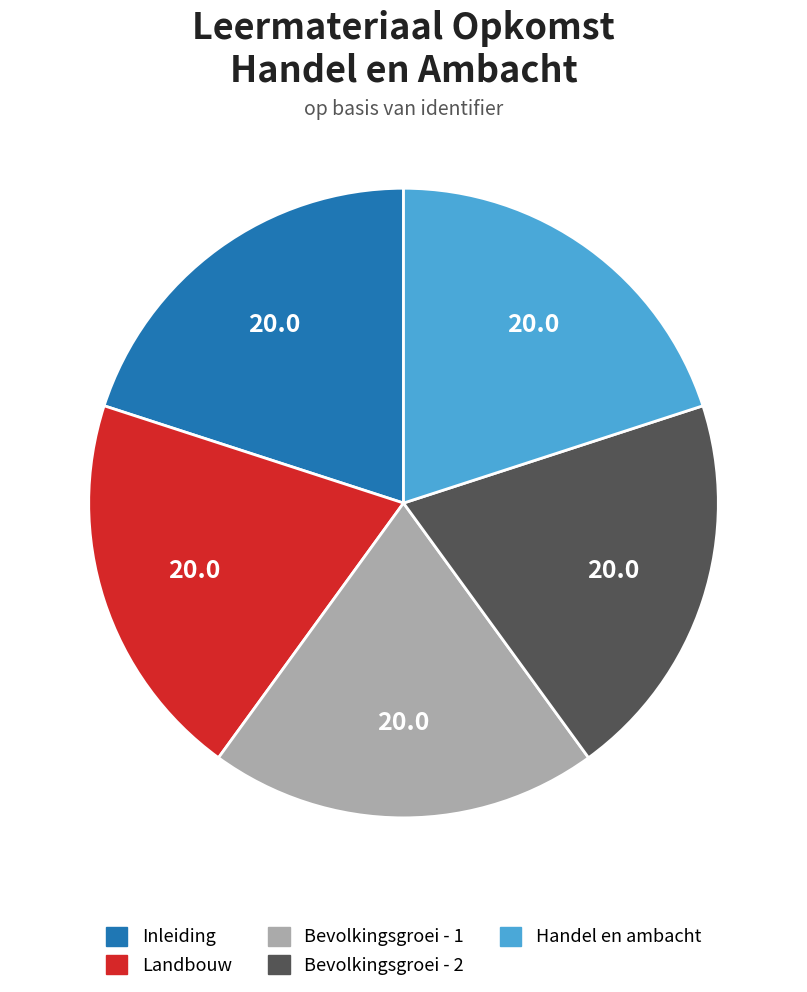

Is it true that Landbouw is 28% of the pie?

False